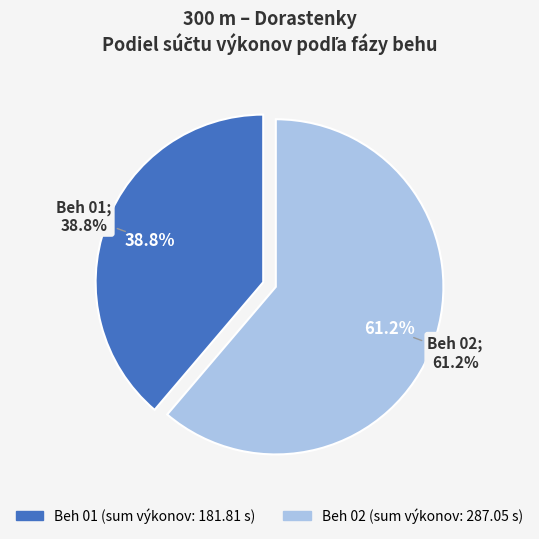

Which category has the biggest portion of the pie?

Jursová (Beh 02)